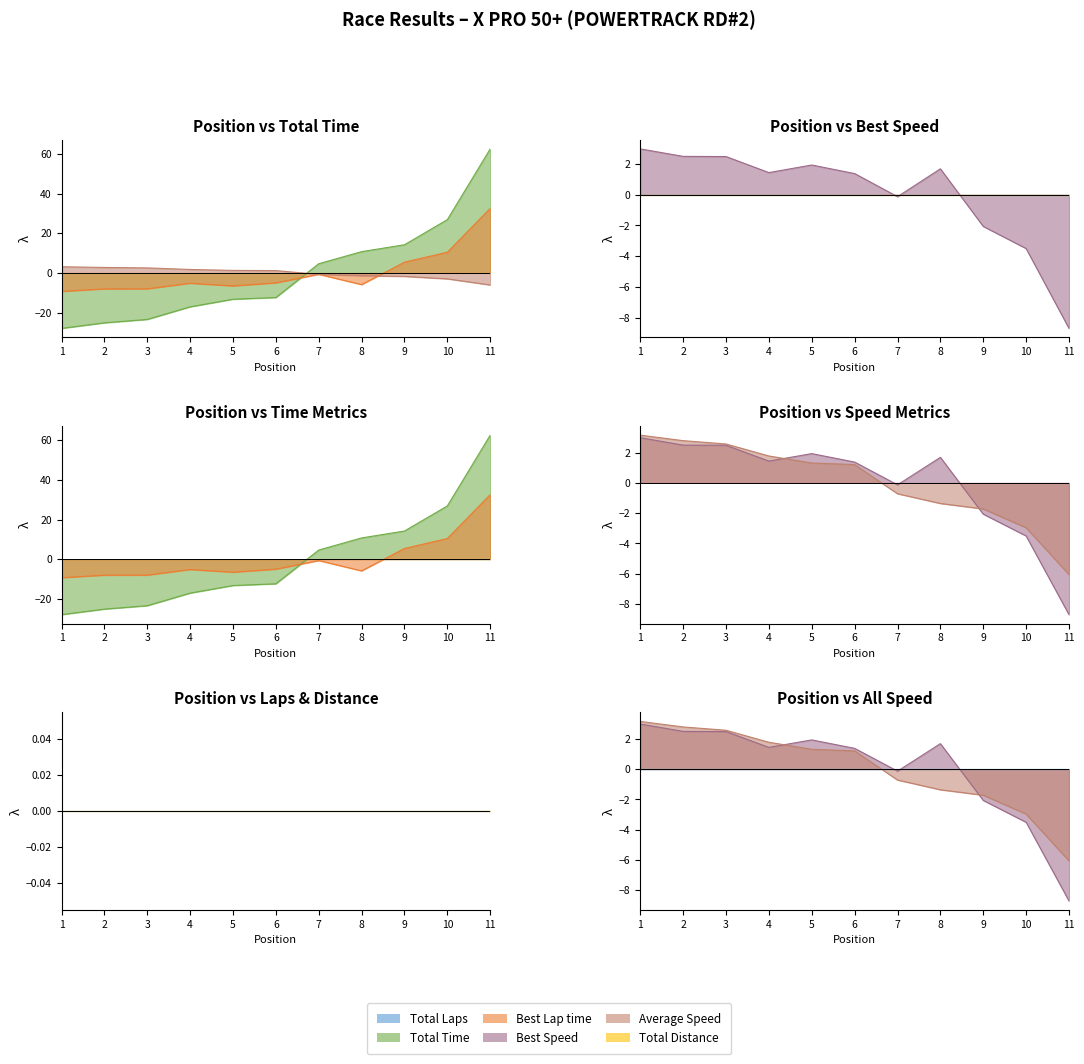

What is the smallest value displayed?

-27.9